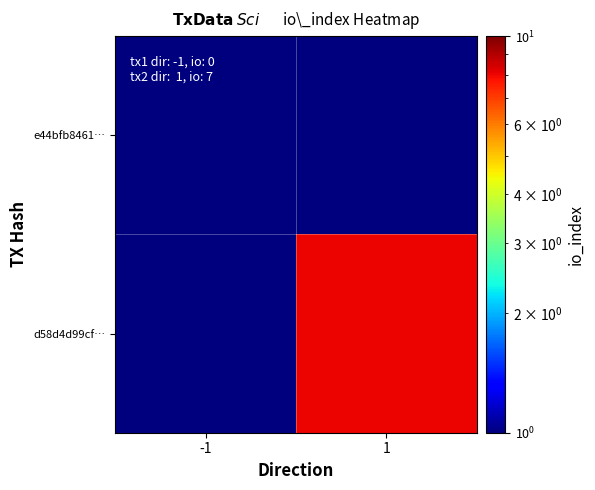

Which series changed the most between -1 and 1?

d58d4d99cf…